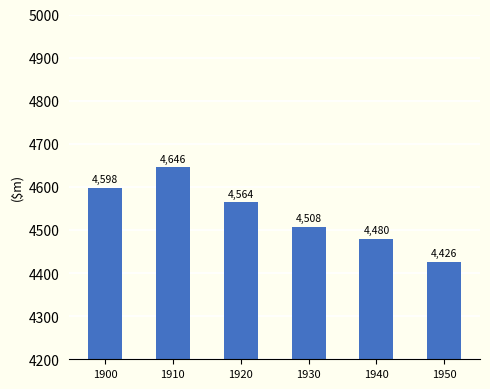

How many categories are shown in the chart?

6